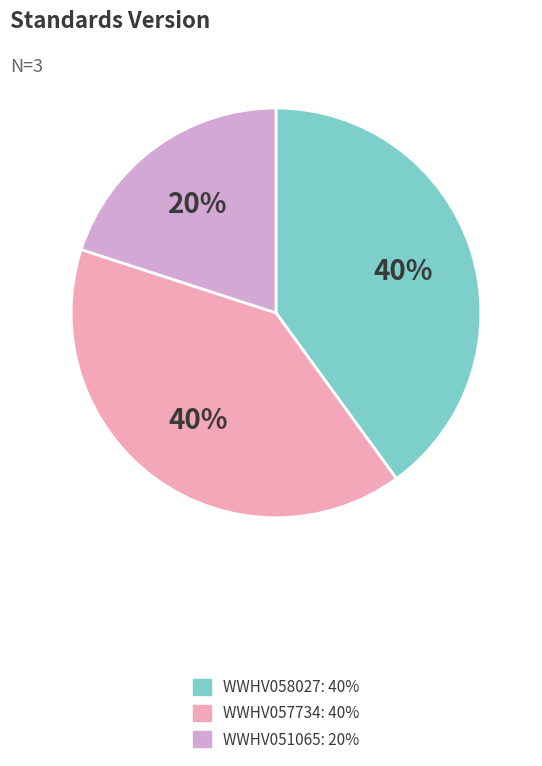

True or false: WWHV051065 accounts for 14% of the total.

False